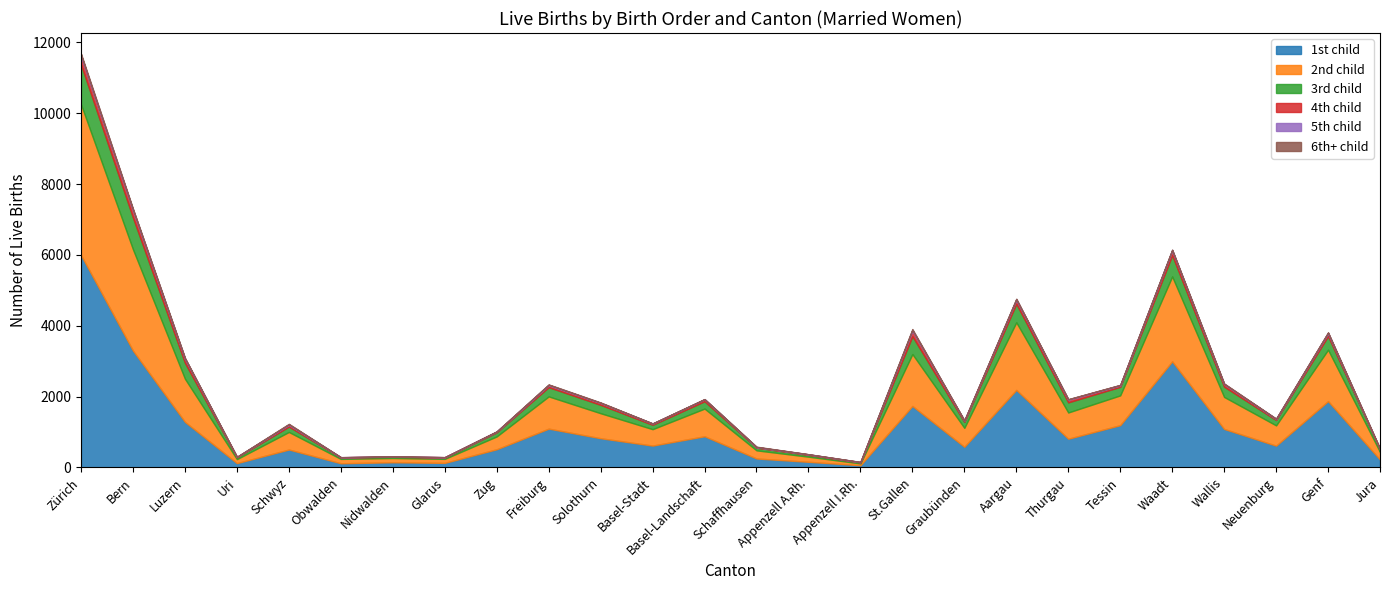

What is the difference between the second highest and second lowest values in the 4th child series?

191